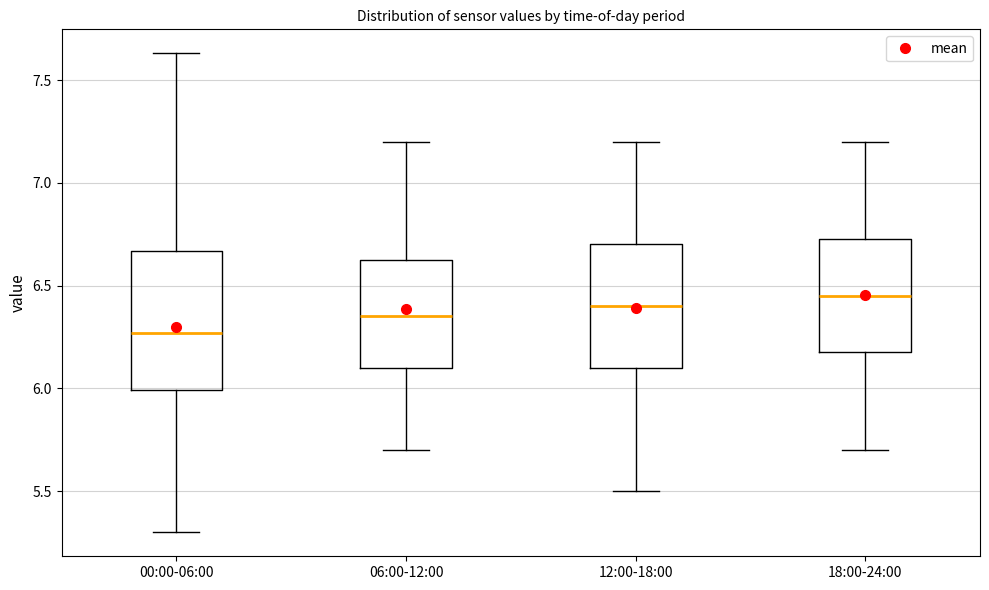

Which box has the lowest median line?

00:00-06:00